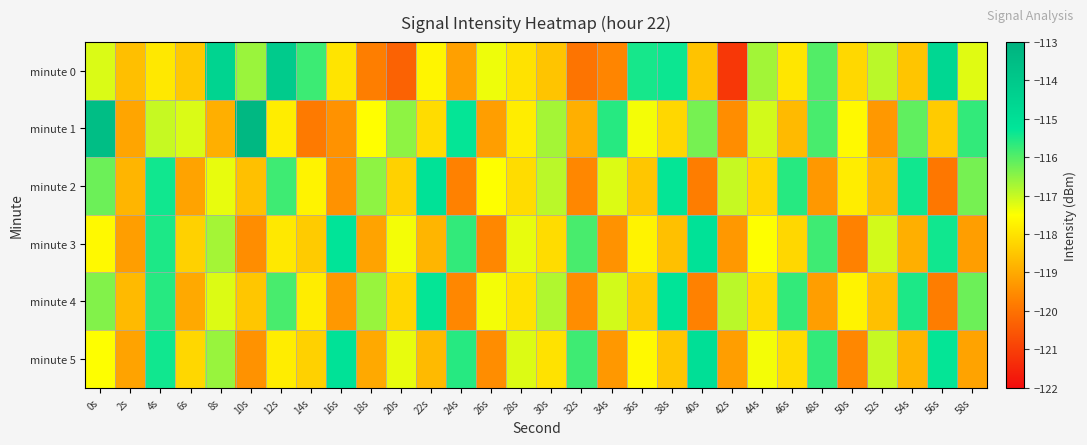

What is the total value across all series at 52s?

-707.6